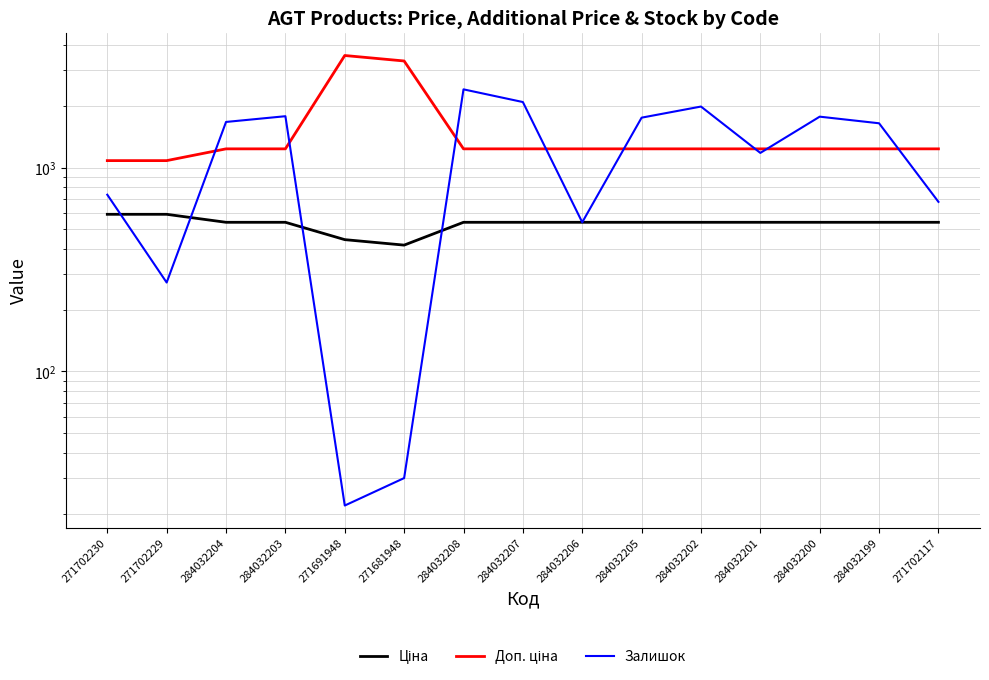

What is the smallest value displayed?

22.0